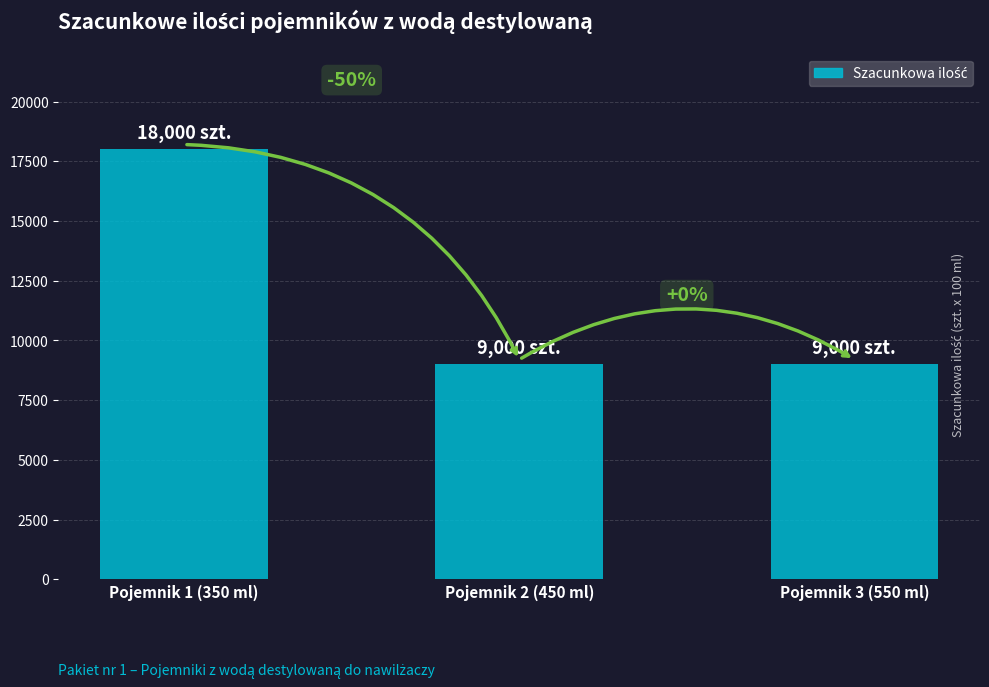

Are the bars horizontal?

No